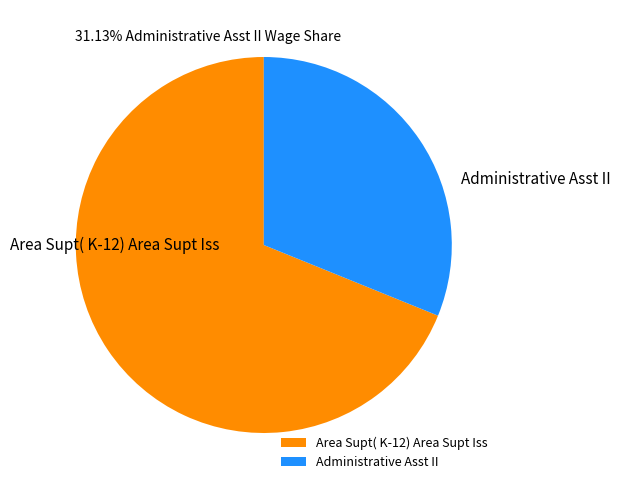

The Administrative Asst II slice represents 17% of the pie. True or false?

False